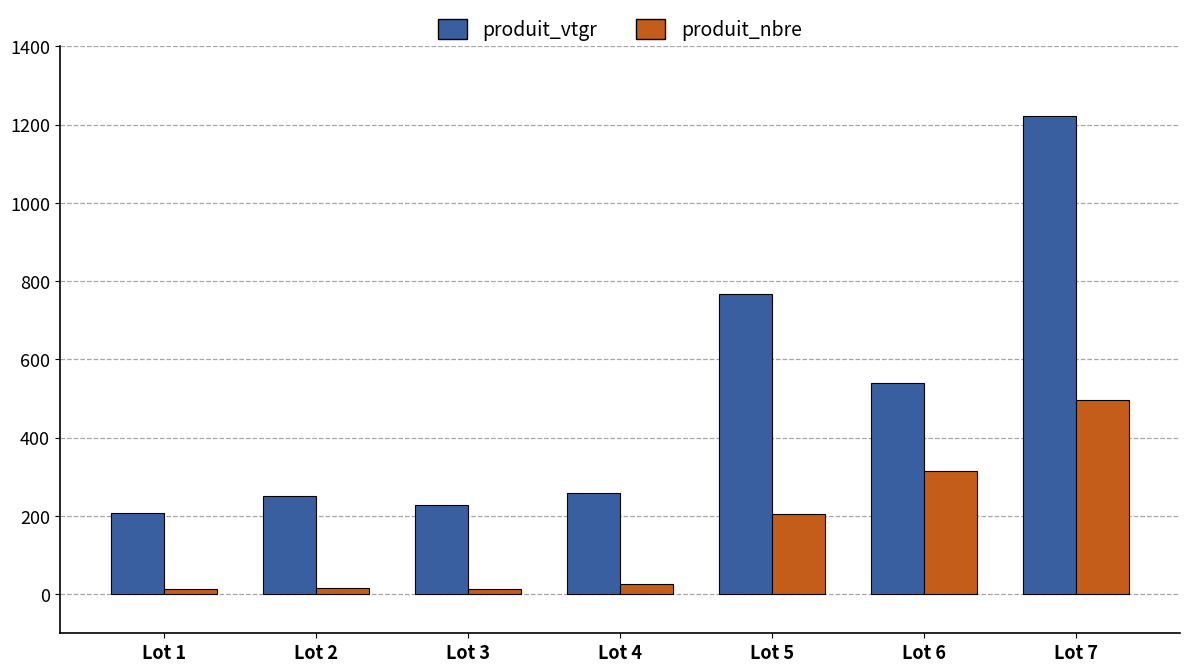

At which label is produit_vtgr closest to 713?

Lot 5